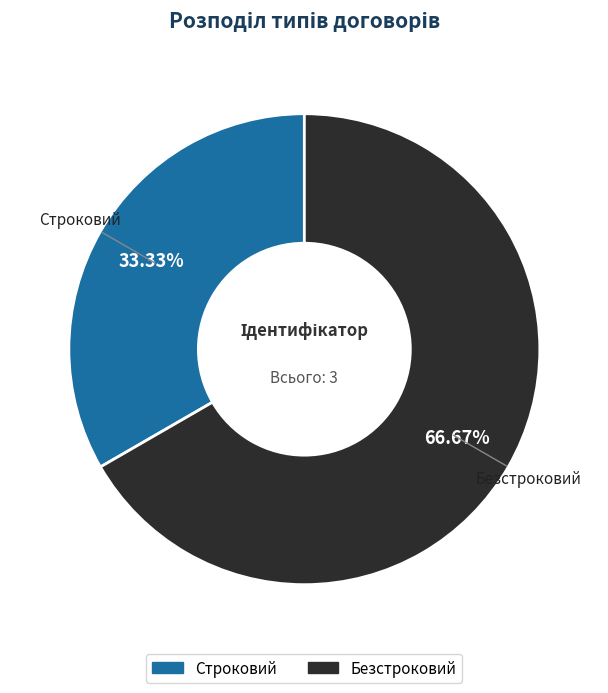

Is there any slice that represents more than half of the pie?

Yes